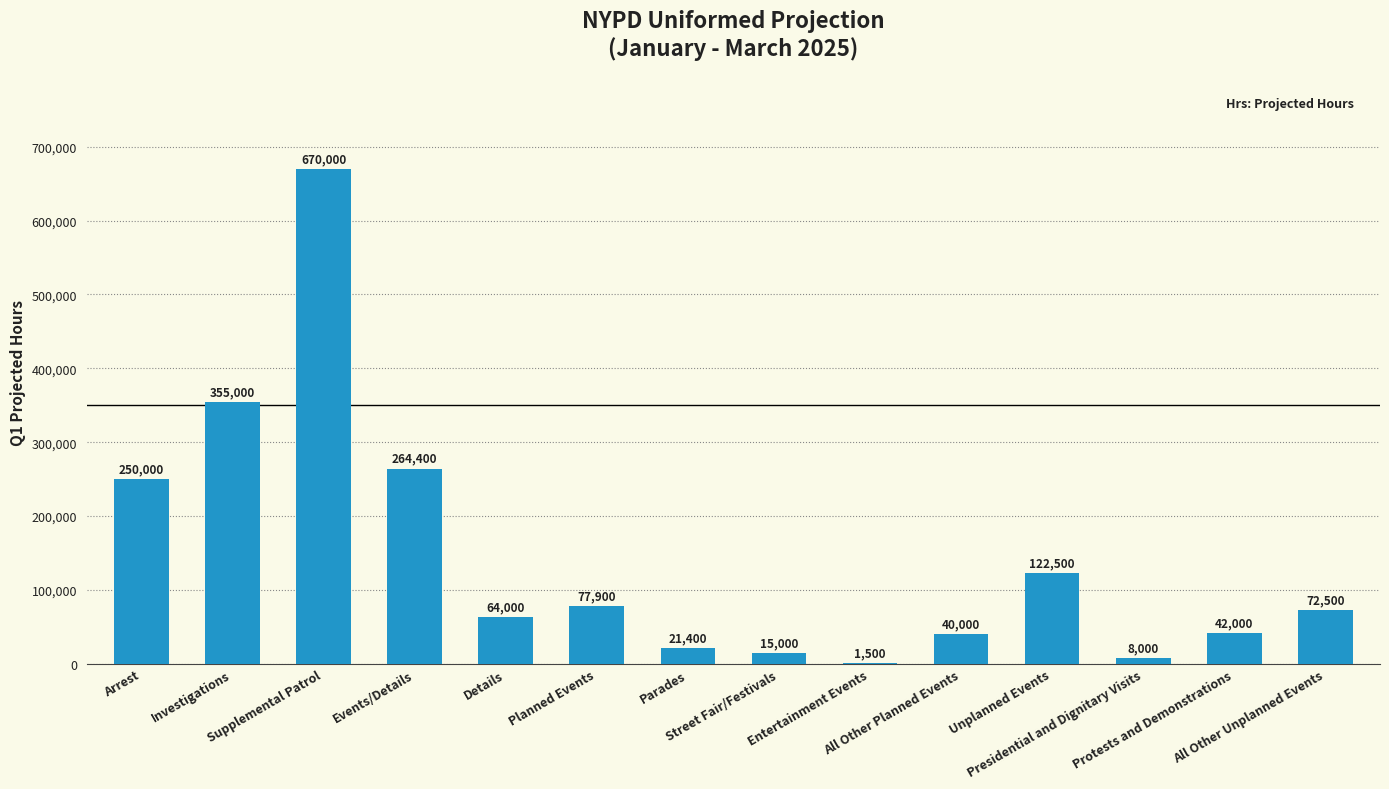

Are the bars grouped side by side (vs. stacked)?

No